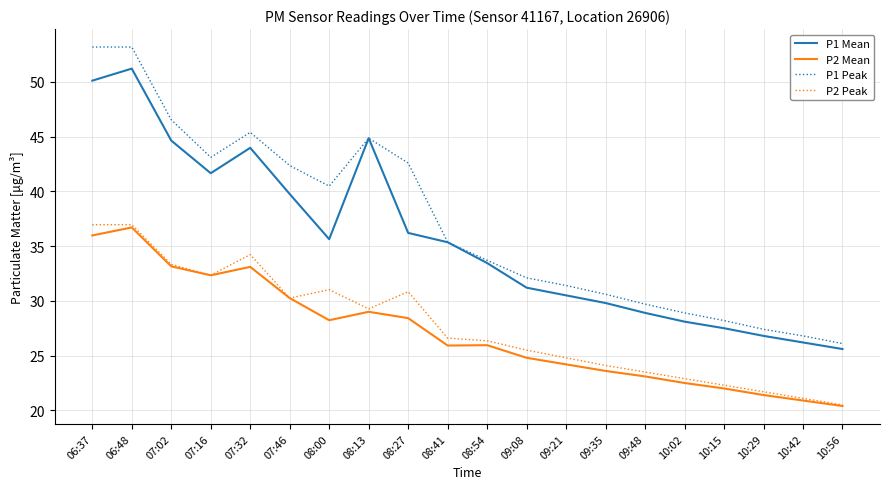

True or false: P1 Peak and P2 Mean cross at least once.

False